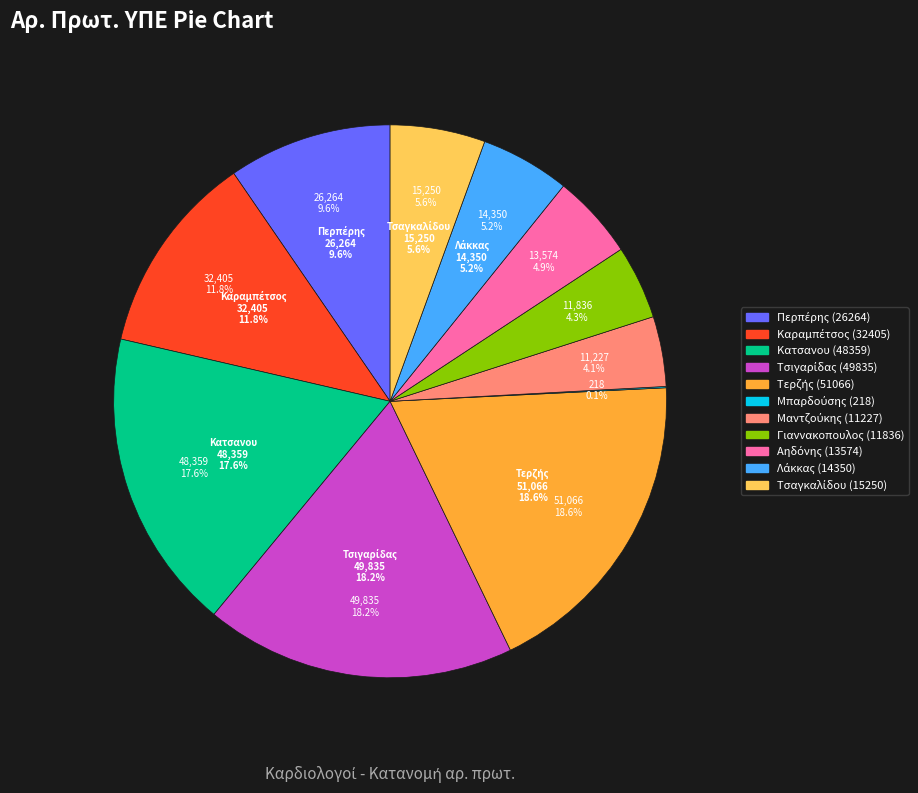

To the nearest percent, what is the combined percentage of Καραμπέτσος (32405) and Κατσανου (48359)?

29%